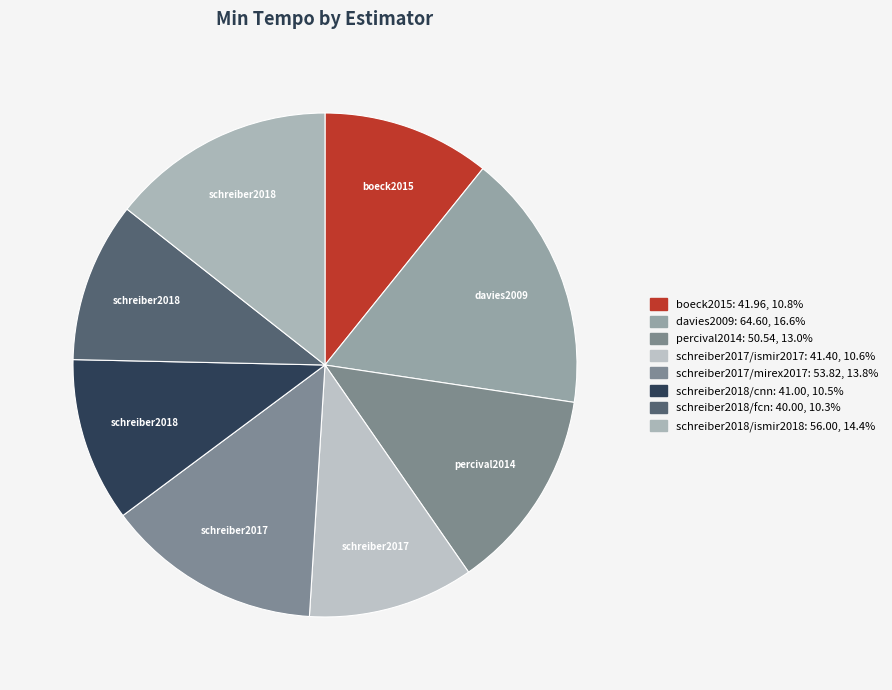

To the nearest percent, what is the average slice percentage?

12%